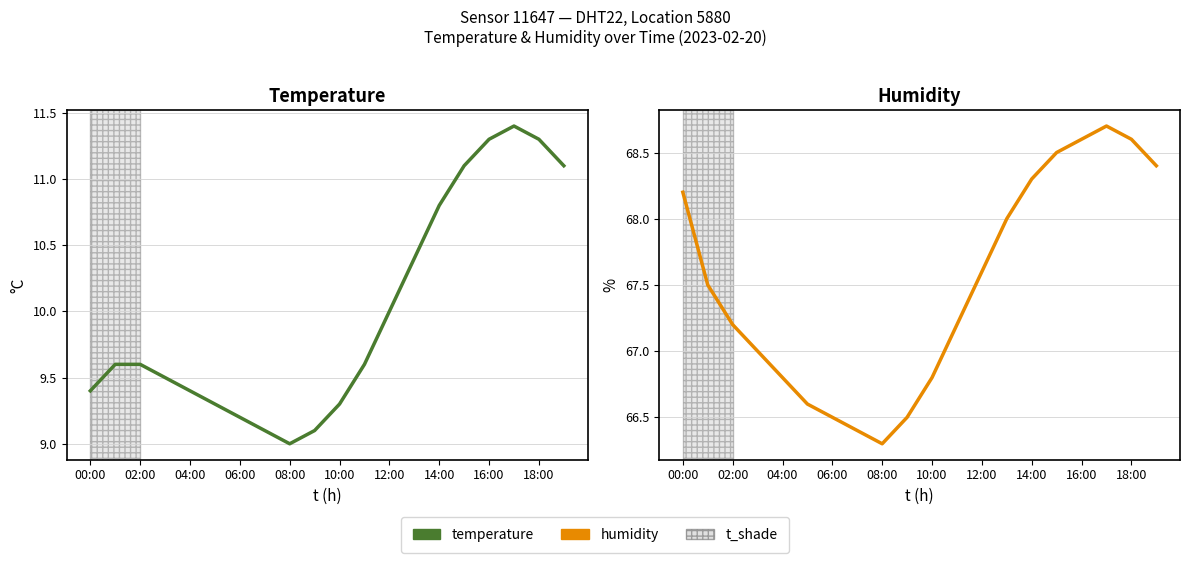

What is the maximum value shown in the chart?

68.7